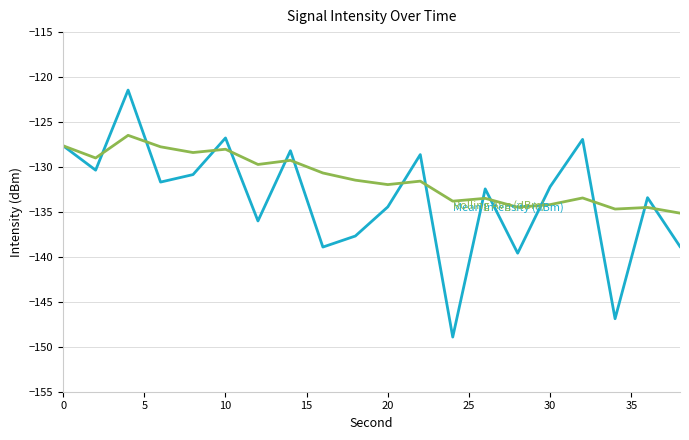

What is the greatest value displayed?

-121.4